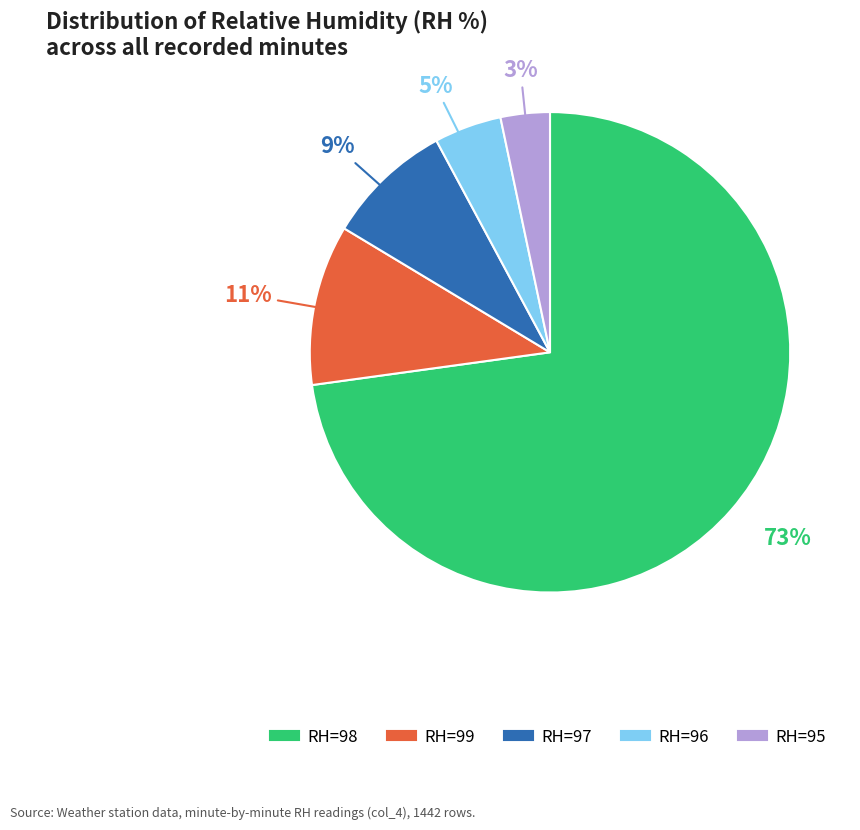

Is it true that RH=96 is 5% of the pie?

True